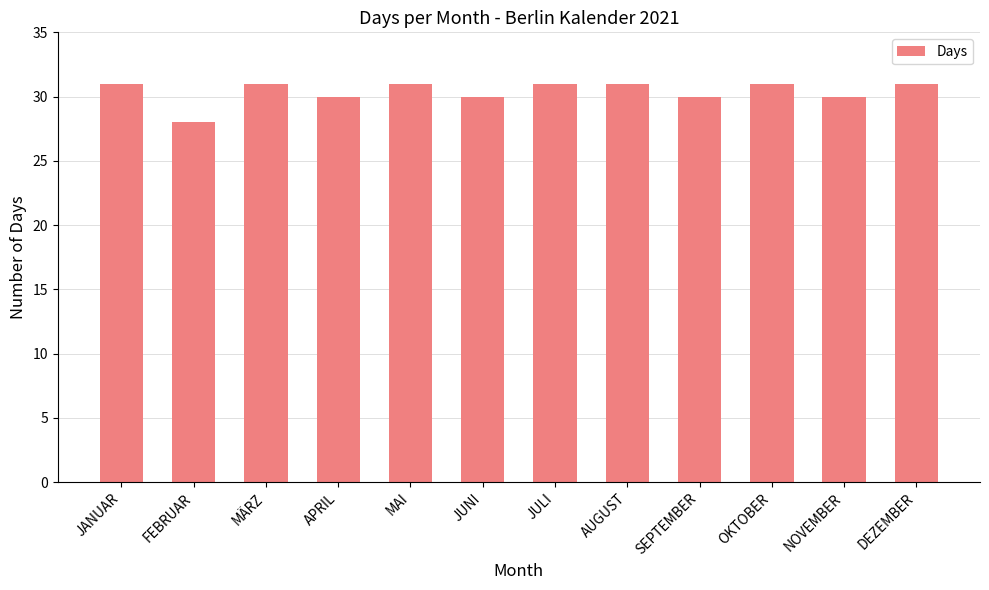

What is the approximate value at MAI?

31